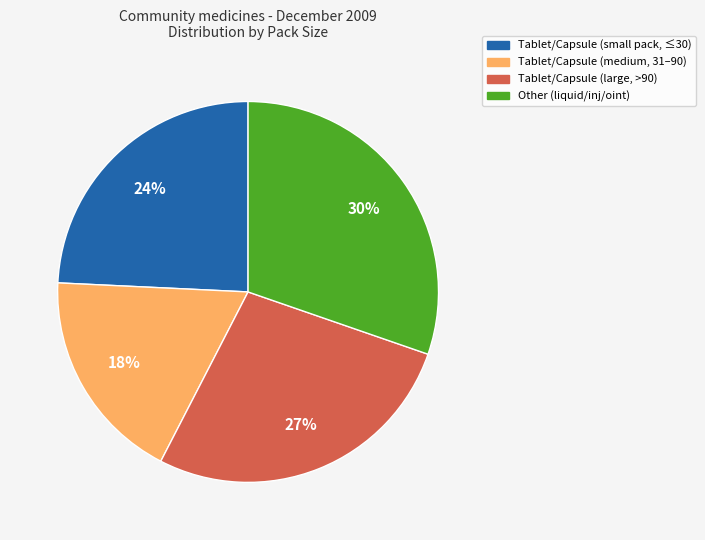

Does any single category account for the majority?

No